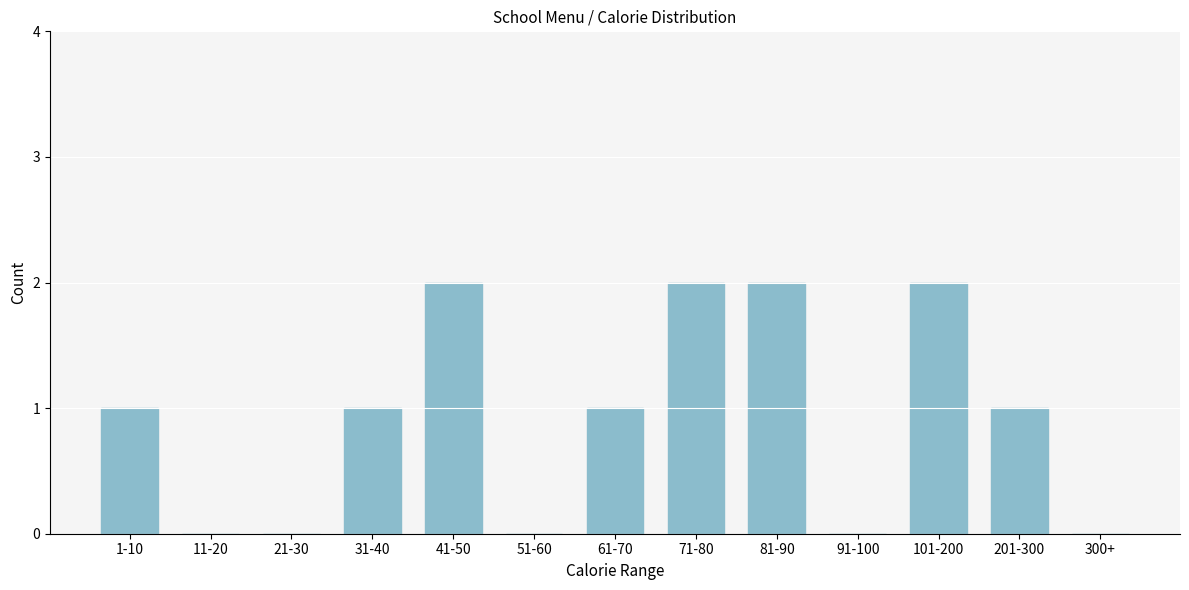

Reading left to right, what are all the values shown in this chart?

1-10=1	11-20=0	21-30=0	31-40=1	41-50=2	51-60=0	61-70=1	71-80=2	81-90=2	91-100=0	101-200=2	201-300=1	300+=0